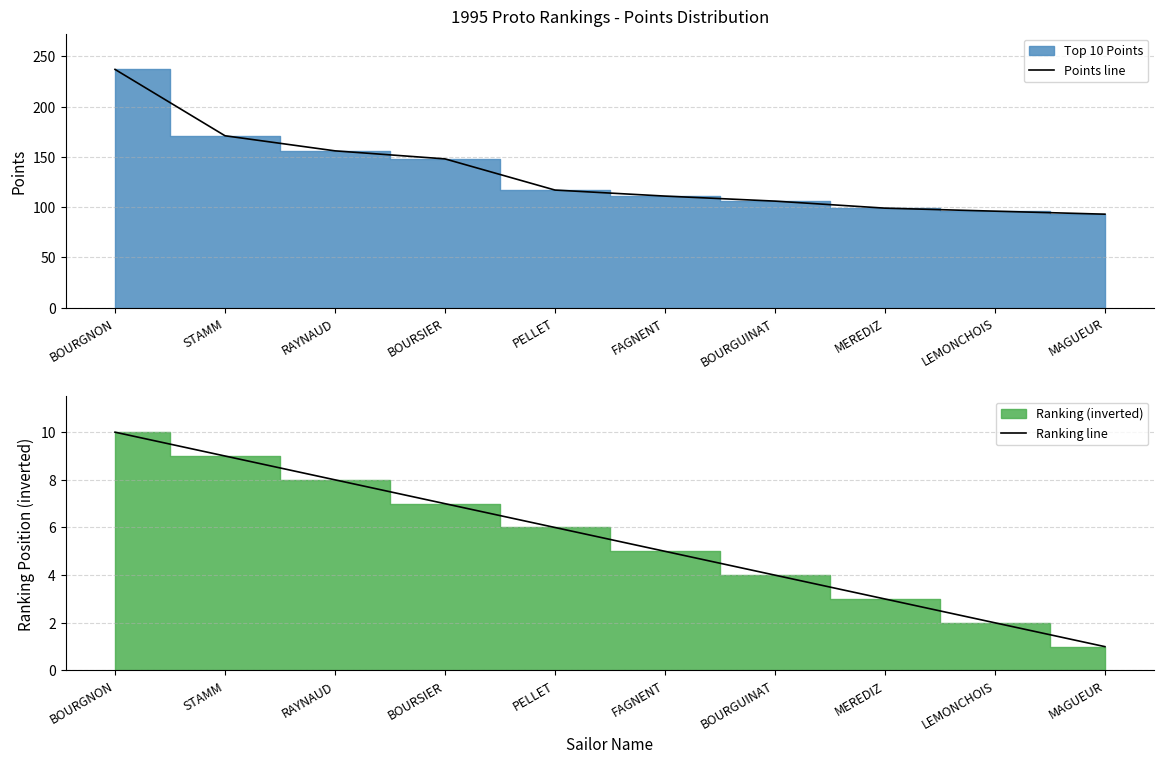

Which series has the widest spread of values?

Points line